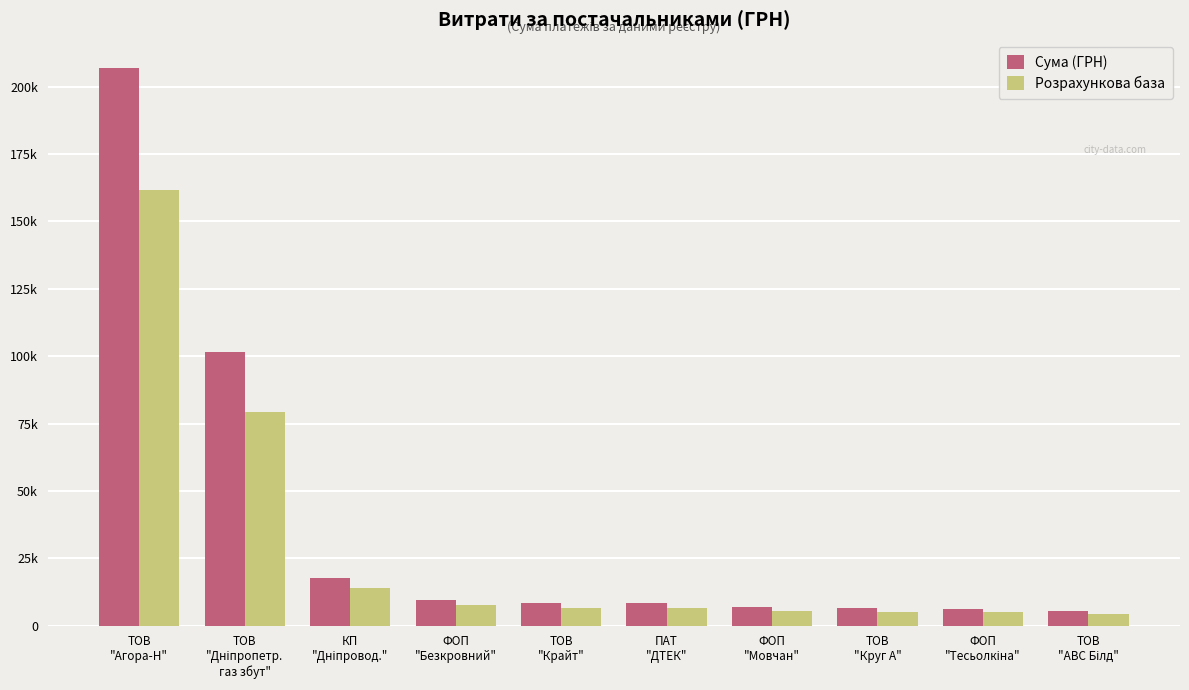

What are all the series names shown in the legend?

Сума (ГРН), Розрахункова база